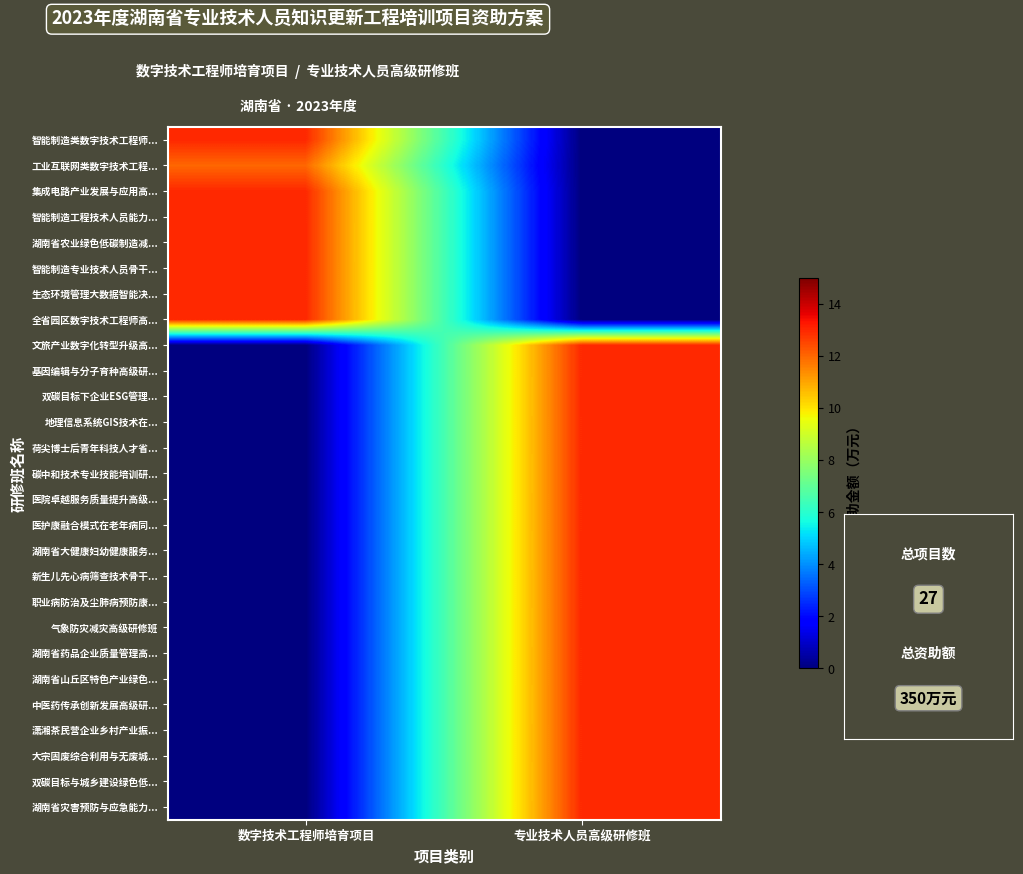

Reading right to left, what are all the values shown in this chart?

智能制造类数字技术工程师...: 专业技术人员高级研修班=0	数字技术工程师培育项目=13
工业互联网类数字技术工程...: 专业技术人员高级研修班=0	数字技术工程师培育项目=12
集成电路产业发展与应用高...: 专业技术人员高级研修班=0	数字技术工程师培育项目=13
智能制造工程技术人员能力...: 专业技术人员高级研修班=0	数字技术工程师培育项目=13
湖南省农业绿色低碳制造减...: 专业技术人员高级研修班=0	数字技术工程师培育项目=13
智能制造专业技术人员骨干...: 专业技术人员高级研修班=0	数字技术工程师培育项目=13
生态环境管理大数据智能决...: 专业技术人员高级研修班=0	数字技术工程师培育项目=13
全省园区数字技术工程师高...: 专业技术人员高级研修班=0	数字技术工程师培育项目=13
文旅产业数字化转型升级高...: 专业技术人员高级研修班=13	数字技术工程师培育项目=0
基因编辑与分子育种高级研...: 专业技术人员高级研修班=13	数字技术工程师培育项目=0
双碳目标下企业ESG管理...: 专业技术人员高级研修班=13	数字技术工程师培育项目=0
地理信息系统GIS技术在...: 专业技术人员高级研修班=13	数字技术工程师培育项目=0
荷尖博士后青年科技人才省...: 专业技术人员高级研修班=13	数字技术工程师培育项目=0
碳中和技术专业技能培训研...: 专业技术人员高级研修班=13	数字技术工程师培育项目=0
医院卓越服务质量提升高级...: 专业技术人员高级研修班=13	数字技术工程师培育项目=0
医护康融合模式在老年病同...: 专业技术人员高级研修班=13	数字技术工程师培育项目=0
湖南省大健康妇幼健康服务...: 专业技术人员高级研修班=13	数字技术工程师培育项目=0
新生儿先心病筛查技术骨干...: 专业技术人员高级研修班=13	数字技术工程师培育项目=0
职业病防治及尘肺病预防康...: 专业技术人员高级研修班=13	数字技术工程师培育项目=0
气象防灾减灾高级研修班: 专业技术人员高级研修班=13	数字技术工程师培育项目=0
湖南省药品企业质量管理高...: 专业技术人员高级研修班=13	数字技术工程师培育项目=0
湖南省山丘区特色产业绿色...: 专业技术人员高级研修班=13	数字技术工程师培育项目=0
中医药传承创新发展高级研...: 专业技术人员高级研修班=13	数字技术工程师培育项目=0
潇湘茶民营企业乡村产业振...: 专业技术人员高级研修班=13	数字技术工程师培育项目=0
大宗固废综合利用与无废城...: 专业技术人员高级研修班=13	数字技术工程师培育项目=0
双碳目标与城乡建设绿色低...: 专业技术人员高级研修班=13	数字技术工程师培育项目=0
湖南省灾害预防与应急能力...: 专业技术人员高级研修班=13	数字技术工程师培育项目=0